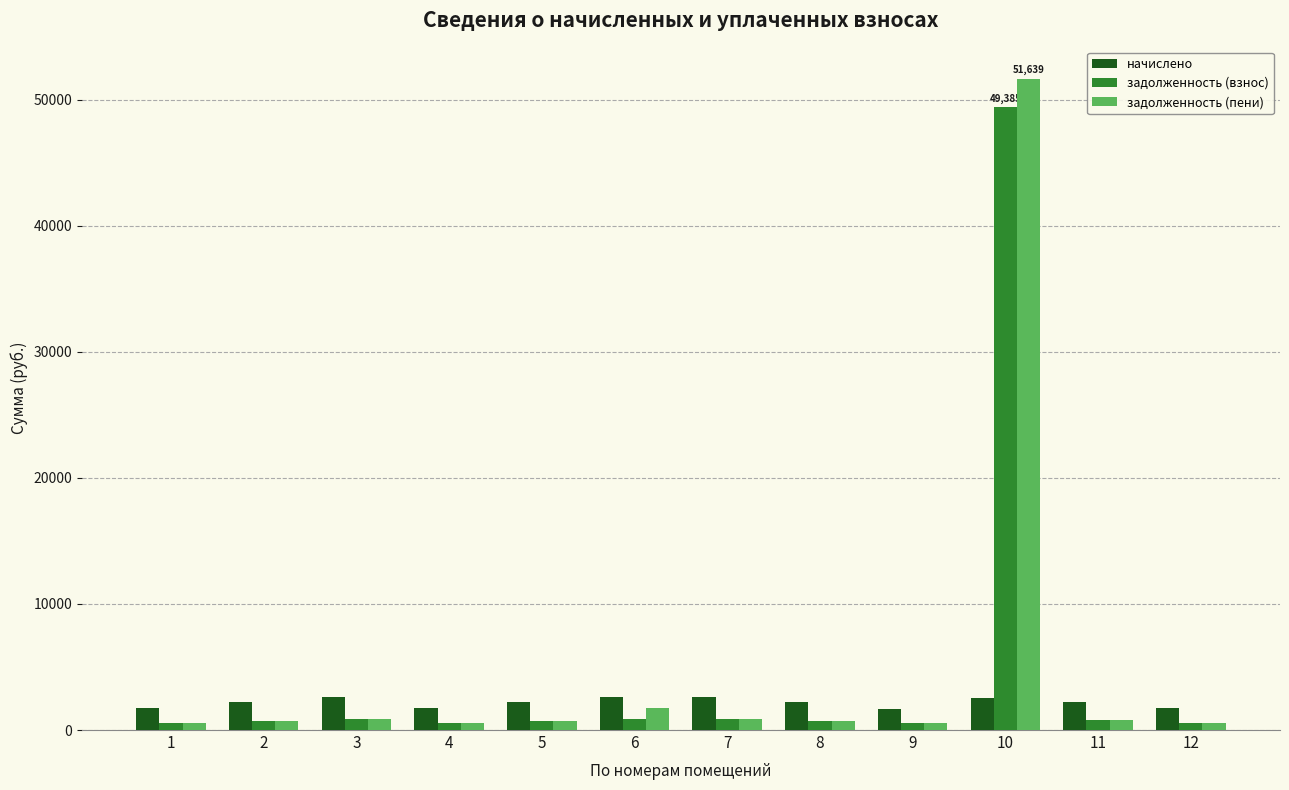

What is the approximate value of задолженность (пени) at 10?

51639.2